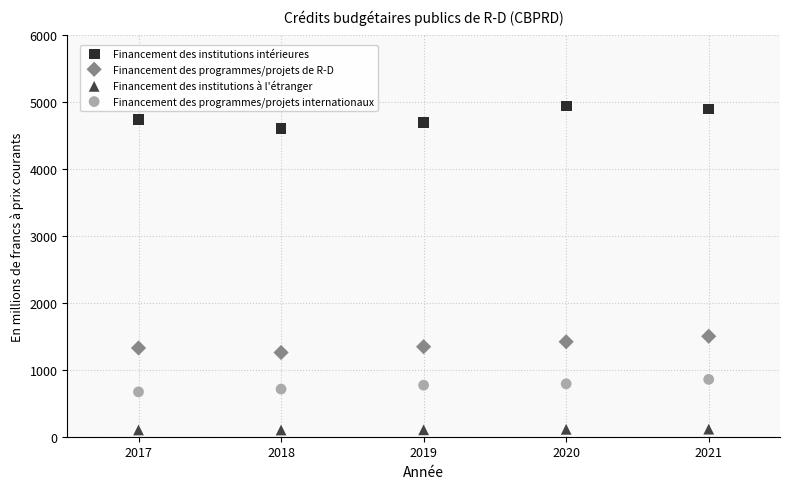

Across all series, what Y value is closest to 2522?

1502.0